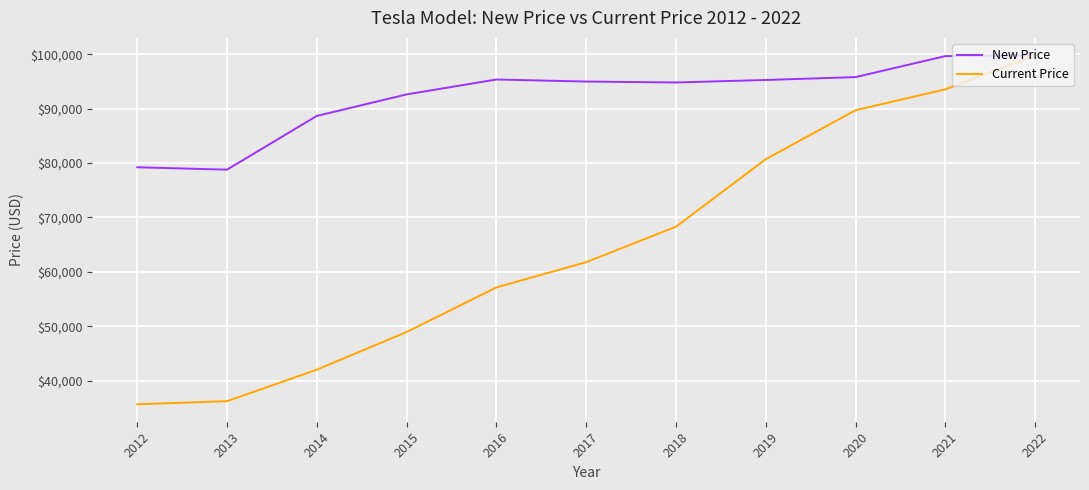

What is the difference between the highest and lowest values at 2015?

43670